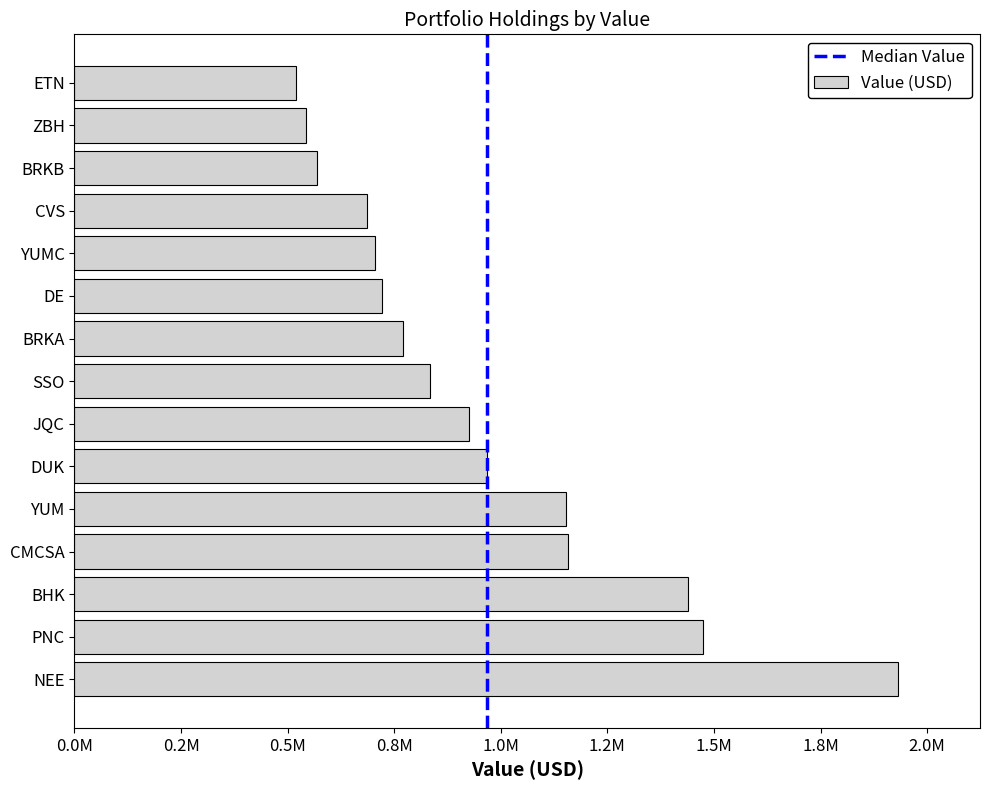

Are the bars horizontal?

Yes